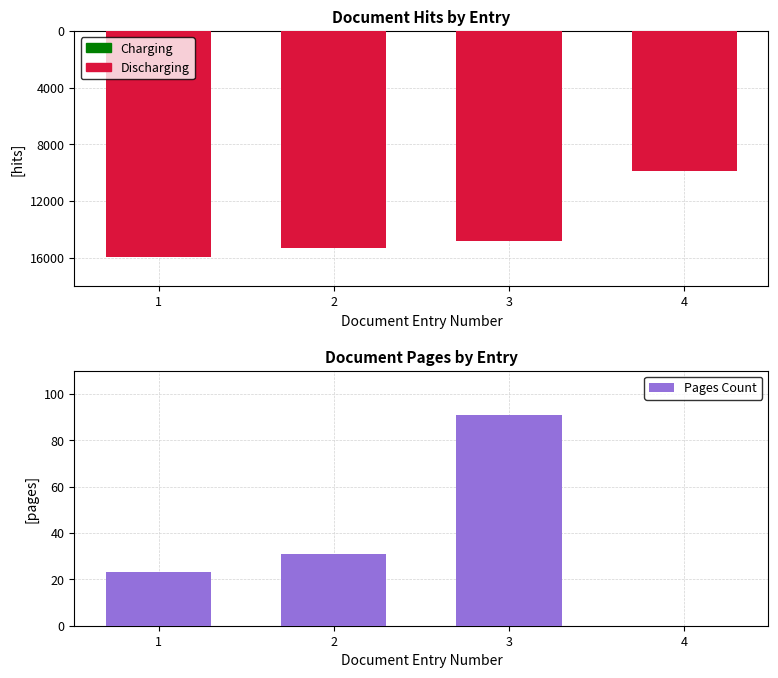

What is the total value across all series at 1?

-15949